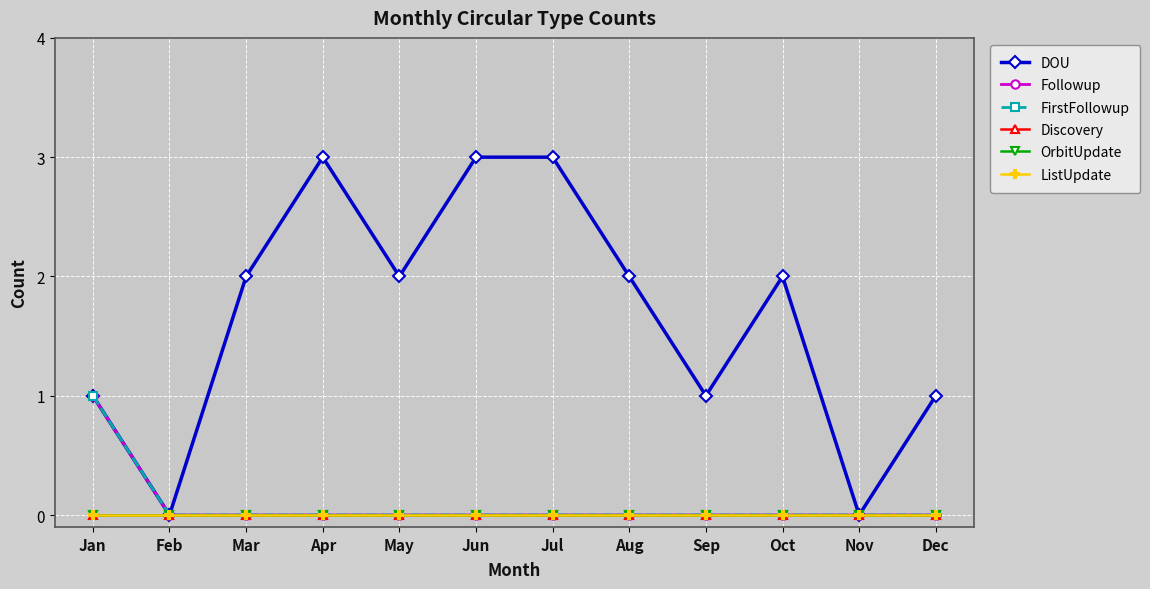

Reading right to left, list all the values displayed in this chart.

DOU: Dec=1	Nov=0	Oct=2	Sep=1	Aug=2	Jul=3	Jun=3	May=2	Apr=3	Mar=2	Feb=0	Jan=1
Followup: Dec=0	Nov=0	Oct=0	Sep=0	Aug=0	Jul=0	Jun=0	May=0	Apr=0	Mar=0	Feb=0	Jan=1
FirstFollowup: Dec=0	Nov=0	Oct=0	Sep=0	Aug=0	Jul=0	Jun=0	May=0	Apr=0	Mar=0	Feb=0	Jan=1
Discovery: Dec=0	Nov=0	Oct=0	Sep=0	Aug=0	Jul=0	Jun=0	May=0	Apr=0	Mar=0	Feb=0	Jan=0
OrbitUpdate: Dec=0	Nov=0	Oct=0	Sep=0	Aug=0	Jul=0	Jun=0	May=0	Apr=0	Mar=0	Feb=0	Jan=0
ListUpdate: Dec=0	Nov=0	Oct=0	Sep=0	Aug=0	Jul=0	Jun=0	May=0	Apr=0	Mar=0	Feb=0	Jan=0